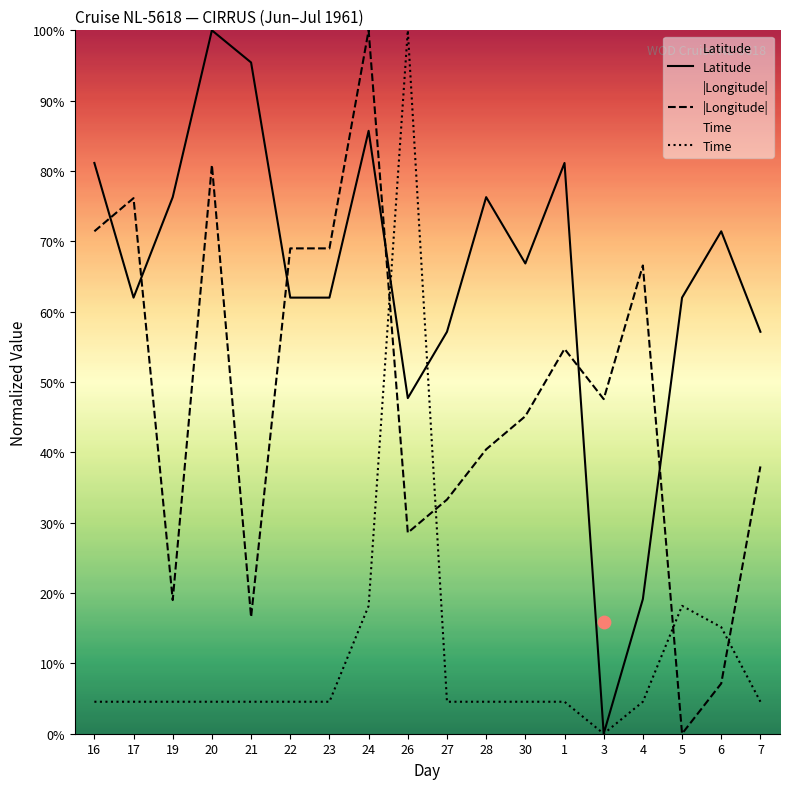

What is the total value across all series at 4?

90.3